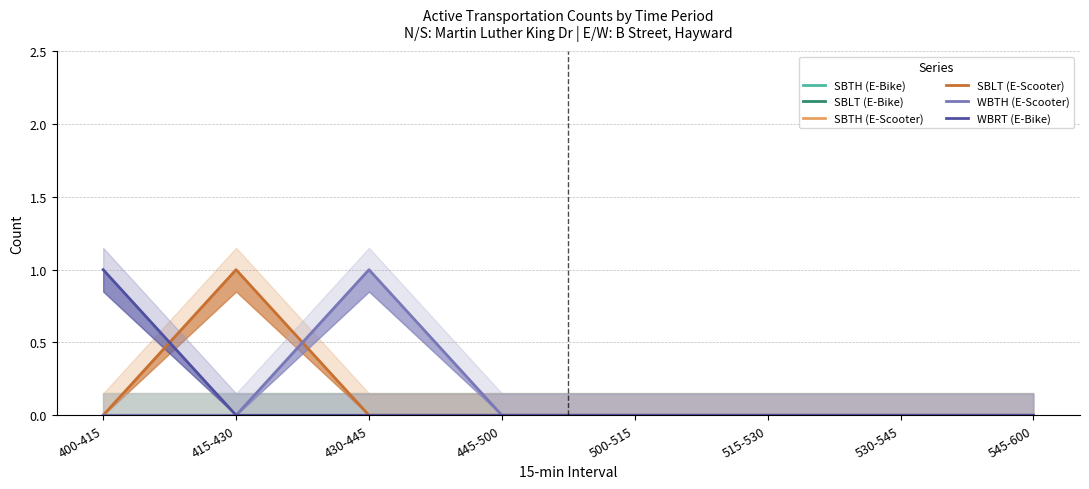

Reading right to left, what are all the values shown in this chart?

SBTH (E-Bike): 545-600=0	530-545=0	515-530=0	500-515=0	445-500=0	430-445=0	415-430=0	400-415=0
SBLT (E-Bike): 545-600=0	530-545=0	515-530=0	500-515=0	445-500=0	430-445=0	415-430=0	400-415=0
SBTH (E-Scooter): 545-600=0	530-545=0	515-530=0	500-515=0	445-500=0	430-445=0	415-430=0	400-415=0
SBLT (E-Scooter): 545-600=0	530-545=0	515-530=0	500-515=0	445-500=0	430-445=0	415-430=1	400-415=0
WBTH (E-Scooter): 545-600=0	530-545=0	515-530=0	500-515=0	445-500=0	430-445=1	415-430=0	400-415=0
WBRT (E-Bike): 545-600=0	530-545=0	515-530=0	500-515=0	445-500=0	430-445=0	415-430=0	400-415=1